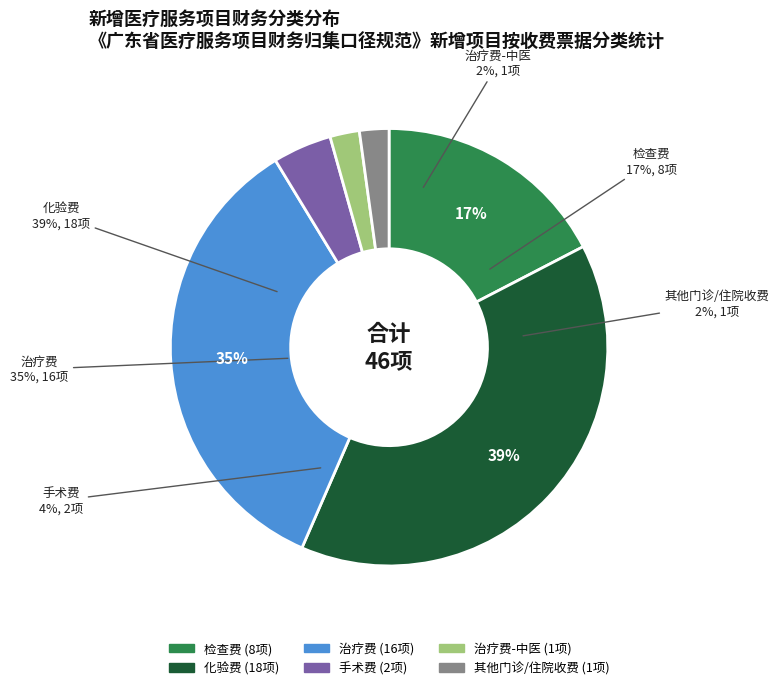

To the nearest percent, what portion does 手术费 represent?

4%